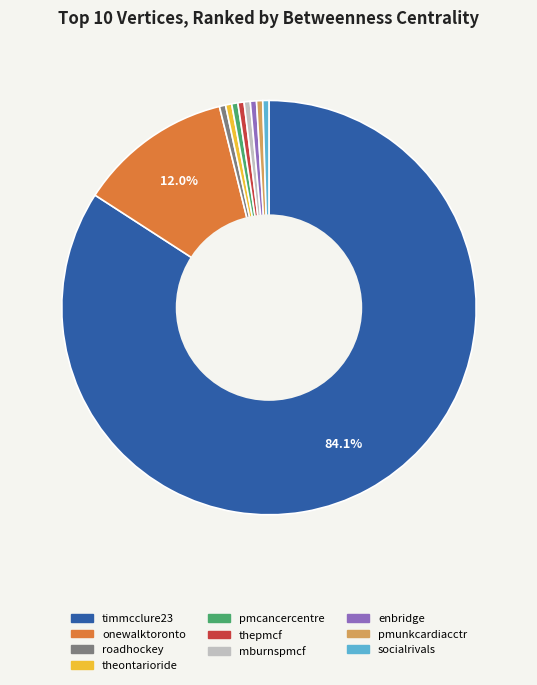

The pmcancercentre slice represents 0% of the pie. True or false?

True